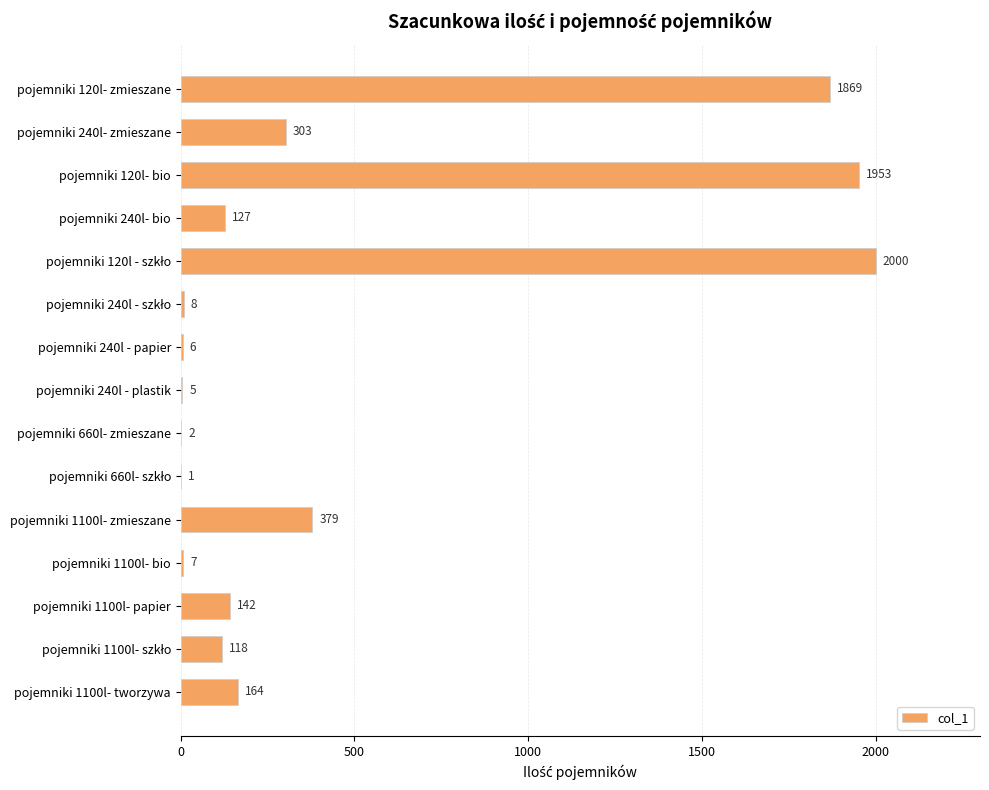

At which label is the value closest to 1000?

pojemniki 1100l- zmieszane